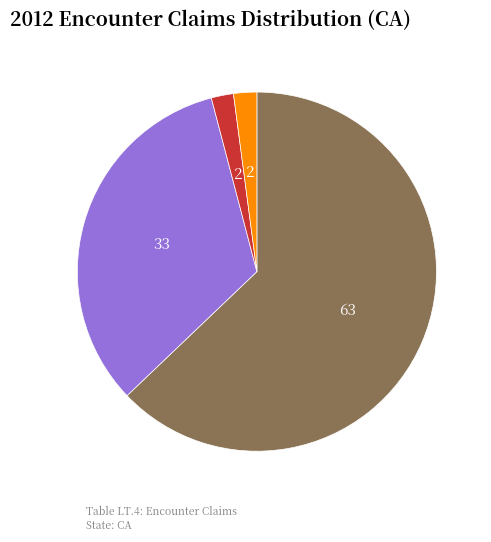

Does any single category account for the majority?

Yes